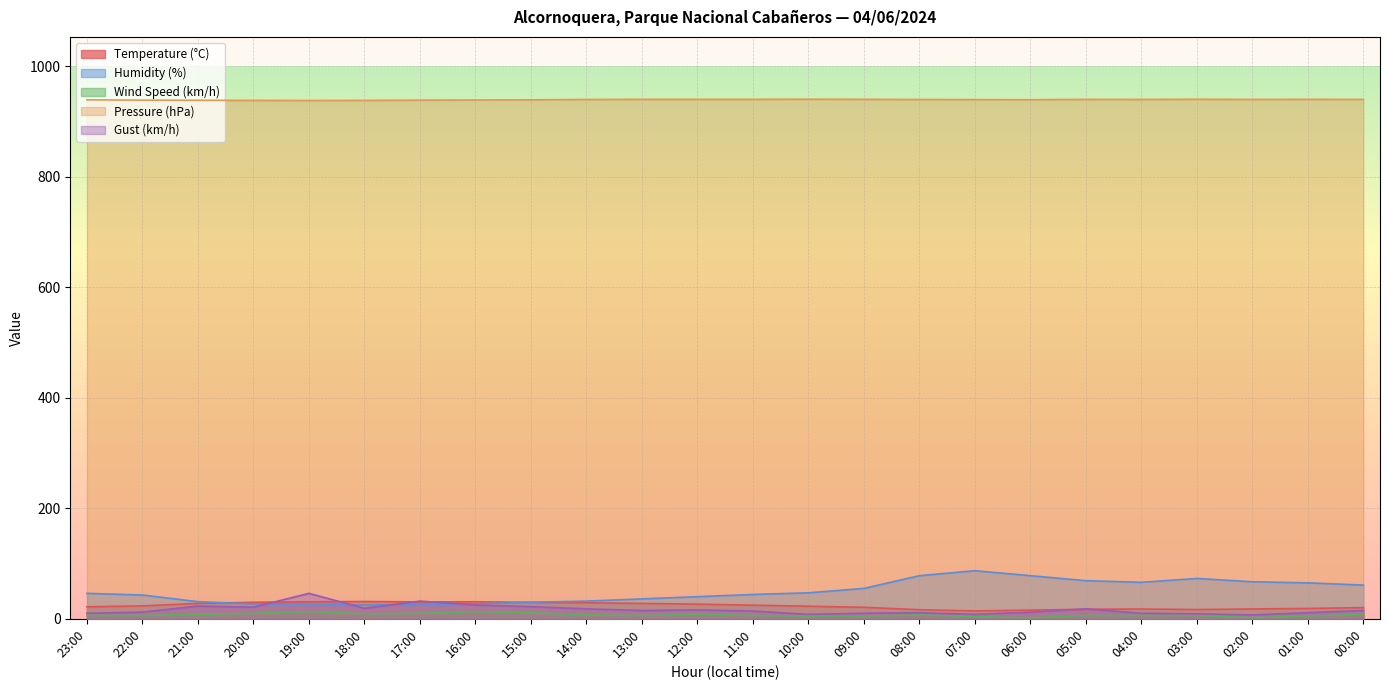

List the series in order of their peak value, lowest first.

Wind Speed (km/h), Temperature (°C), Gust (km/h), Humidity (%), Pressure (hPa)